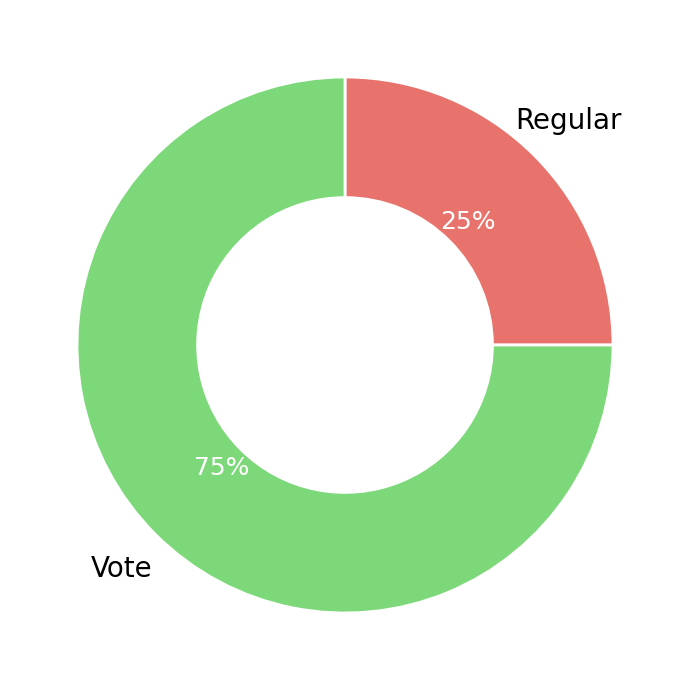

To the nearest percent, what is the difference between the largest and smallest slice percentages?

50%